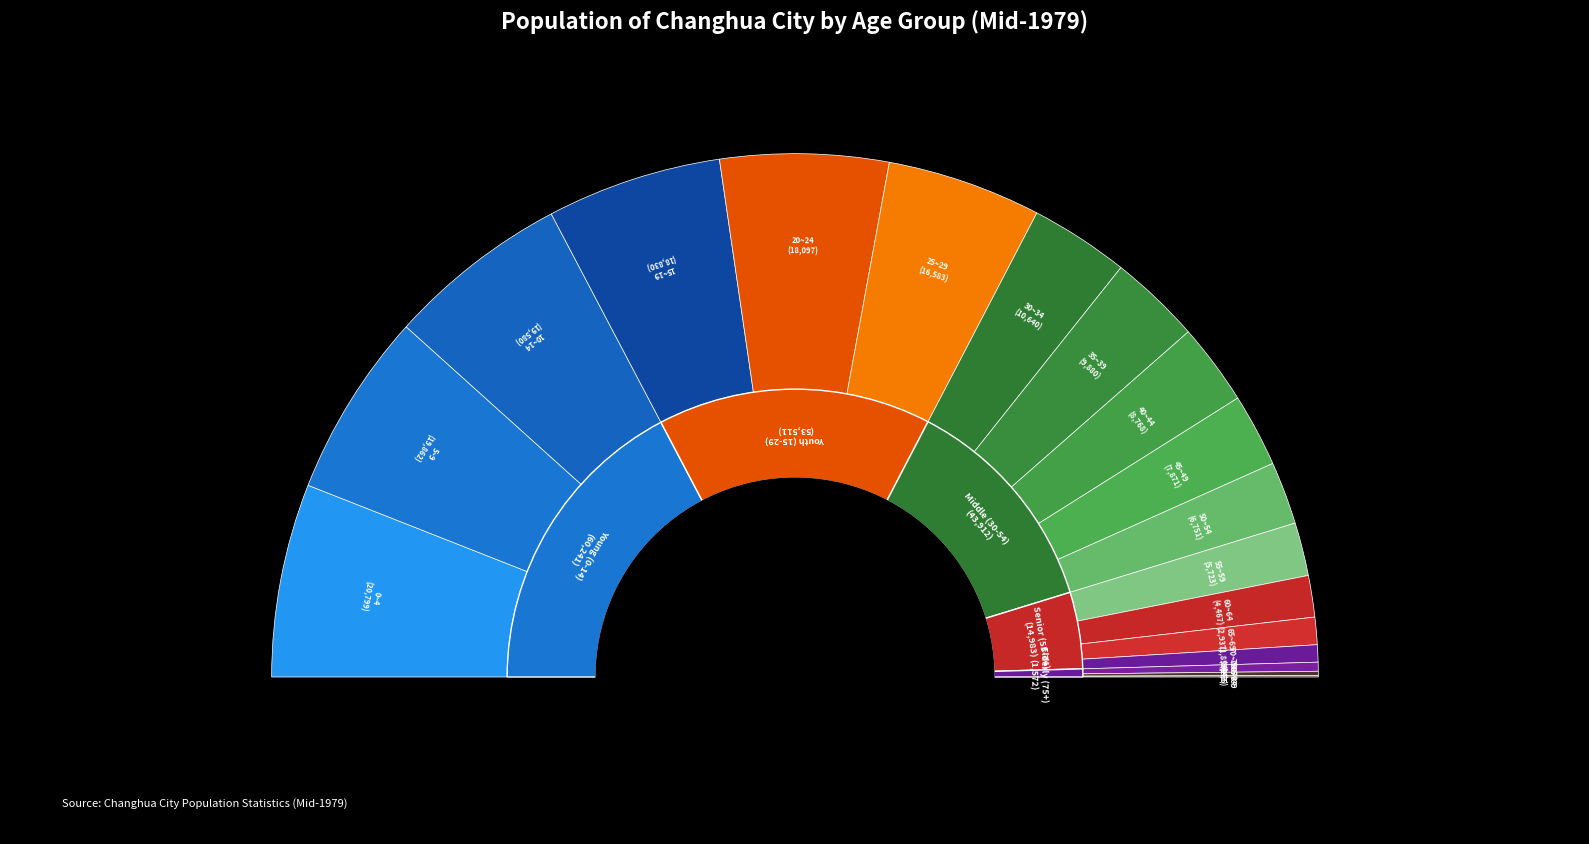

Is there a majority slice in this chart?

No